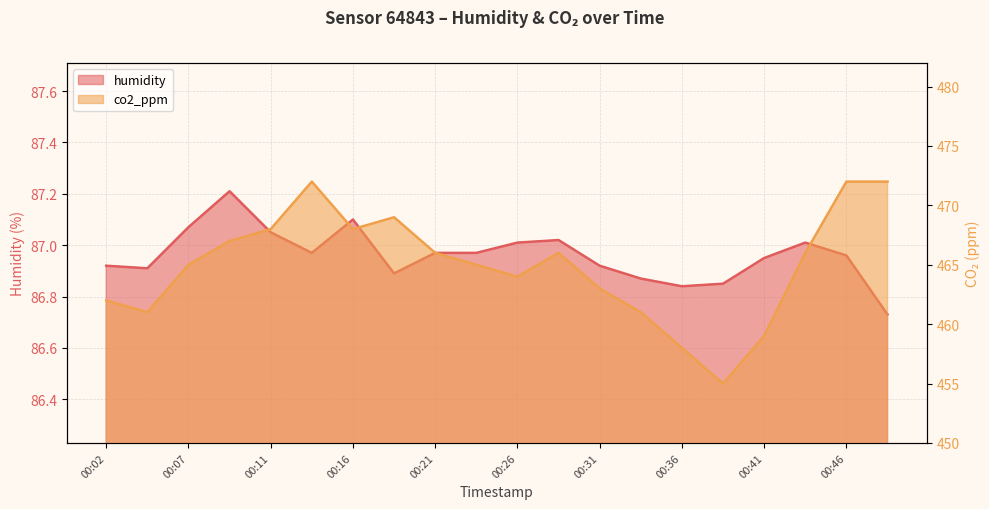

At 00:41, list the series in order from largest to smallest.

co2_ppm, humidity